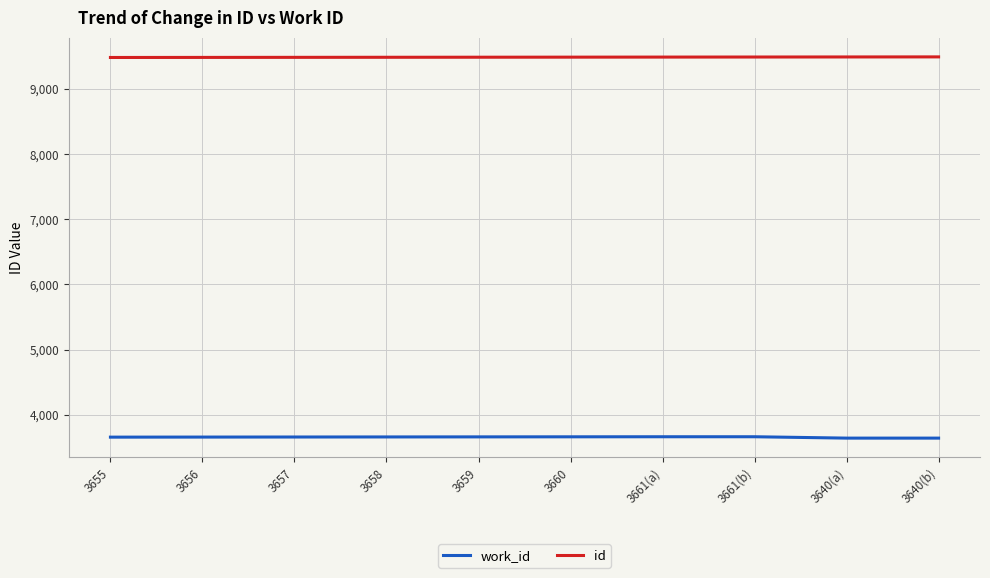

What is the minimum value shown in the chart?

3640